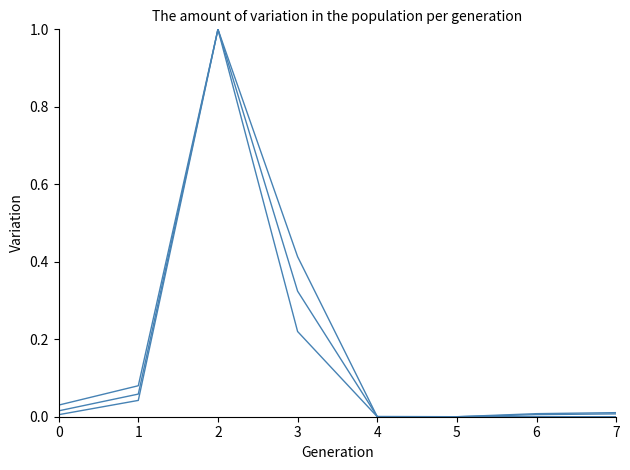

Reading left to right, list all the values displayed in this chart.

produit_vtgr: 0=0.0	1=0.1	2=1.0	3=0.3	4=0.0	5=0.0	6=0.0	7=0.0
produit_vtrh: 0=0.0	1=0.0	2=1.0	3=0.4	4=0.0	5=0.0	6=0.0	7=0.0
produit_nbre: 0=0.0	1=0.1	2=1.0	3=0.2	4=0.0	5=0.0	6=0.0	7=0.0